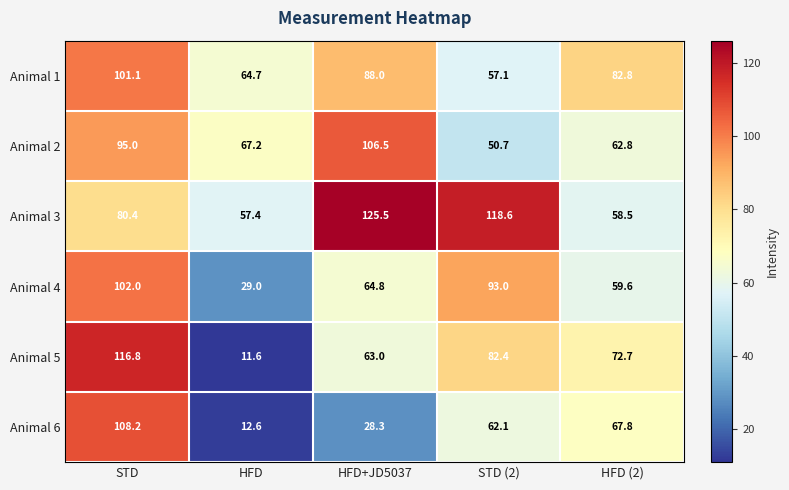

What is the difference between the Animal 6 values at HFD and HFD+JD5037?

15.7